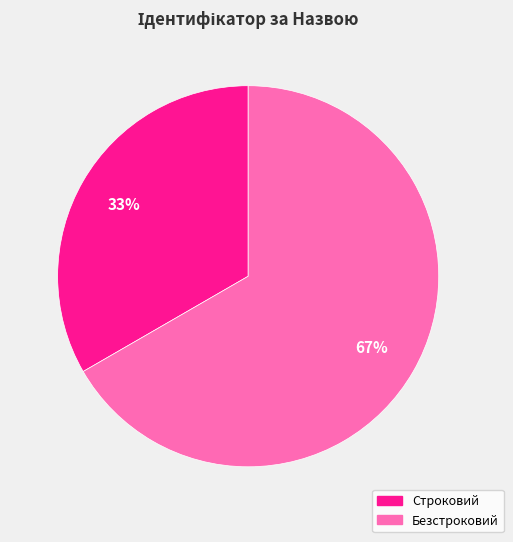

How many segments does this pie chart have?

2